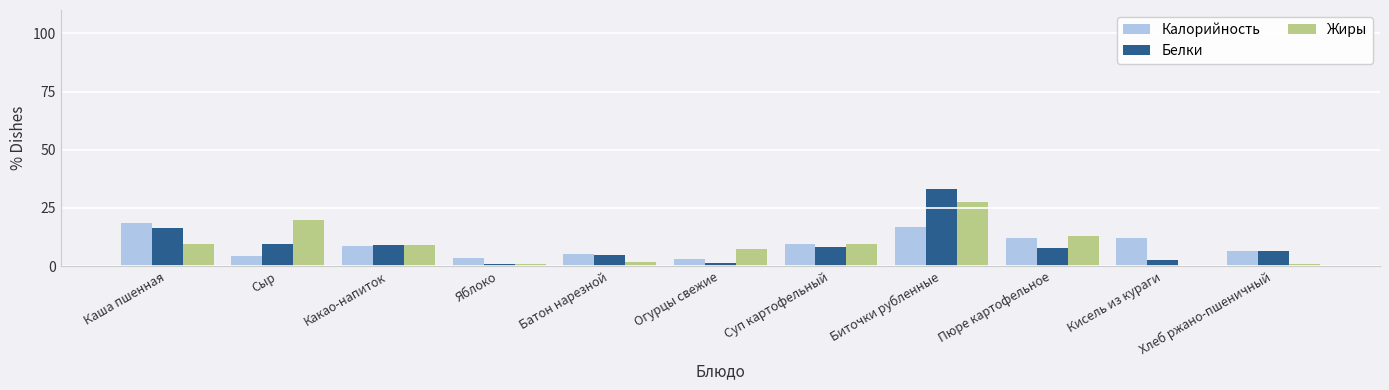

What is the difference between the Калорийность values at Батон нарезной and Сыр?

1.1